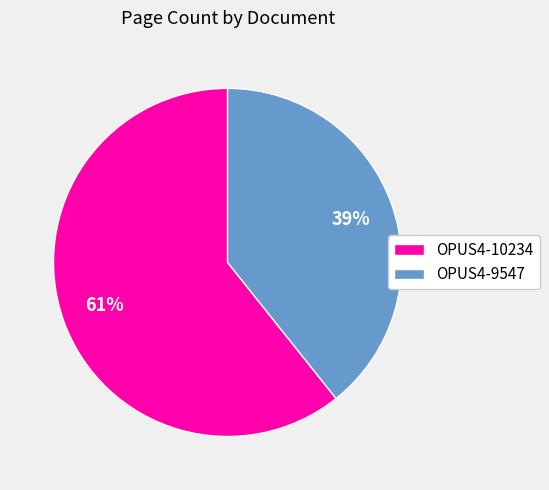

Is it true that OPUS4-10234 is 69% of the pie?

False